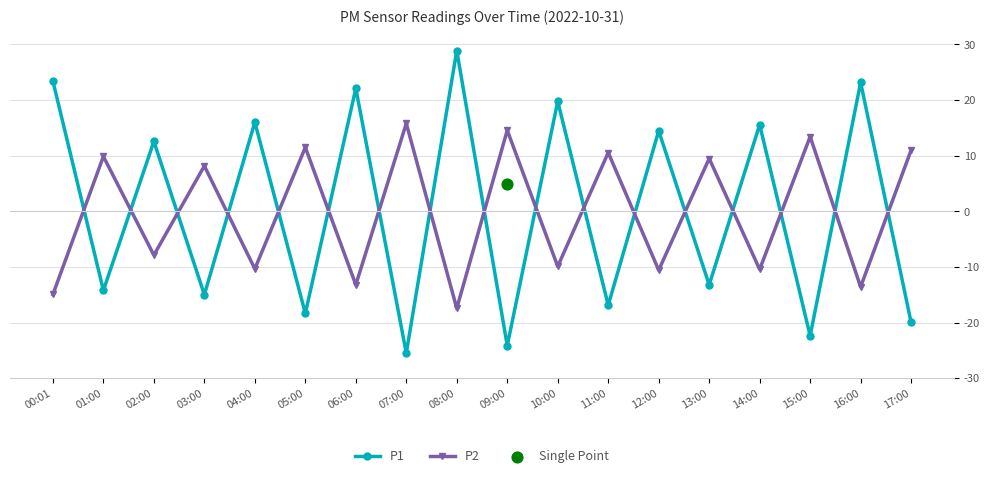

Which series has the largest total across all categories?

P1